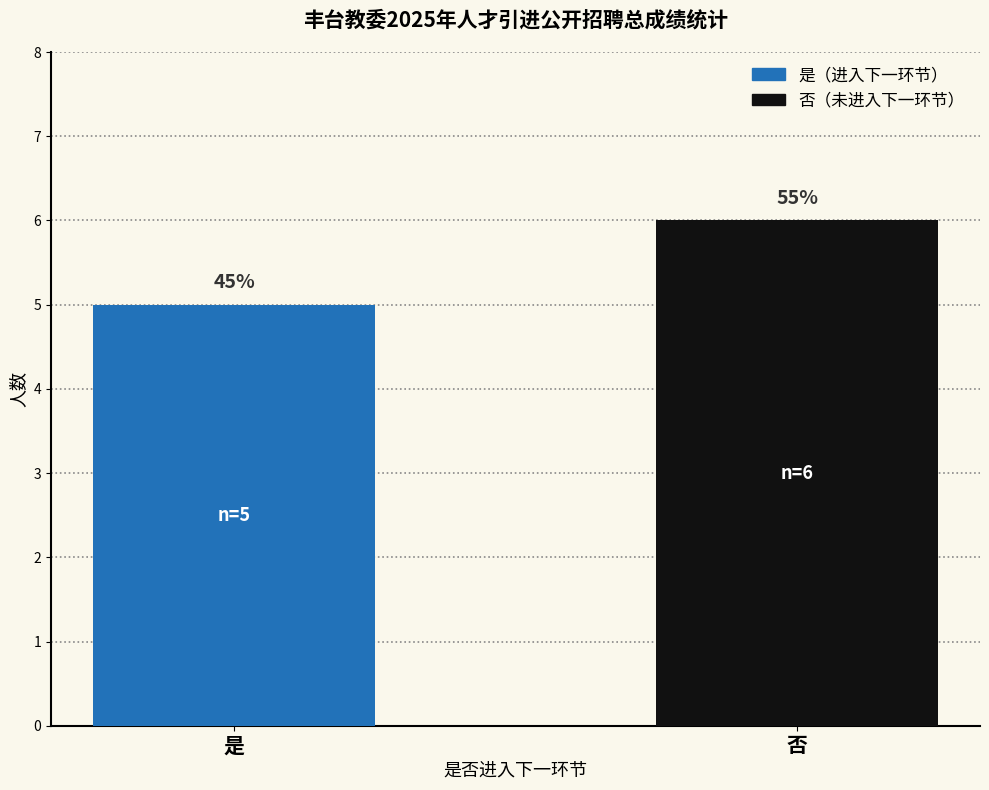

How many bars are there in total?

2